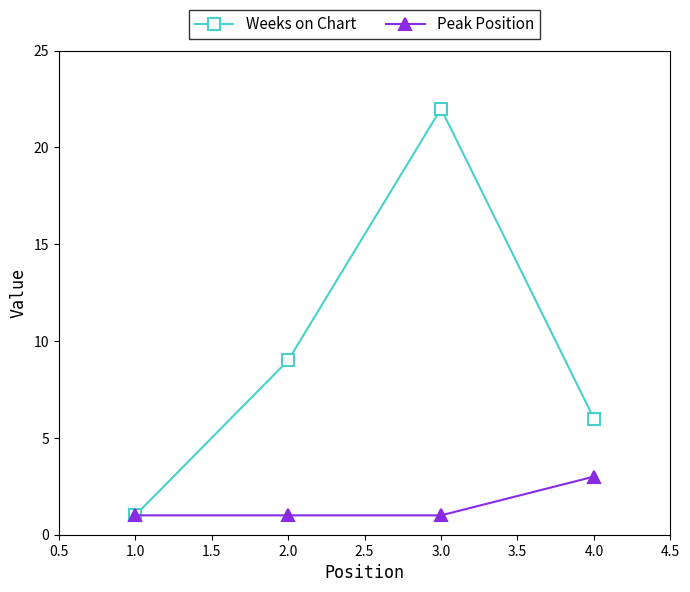

What is the total value across all series at 1.0?

2